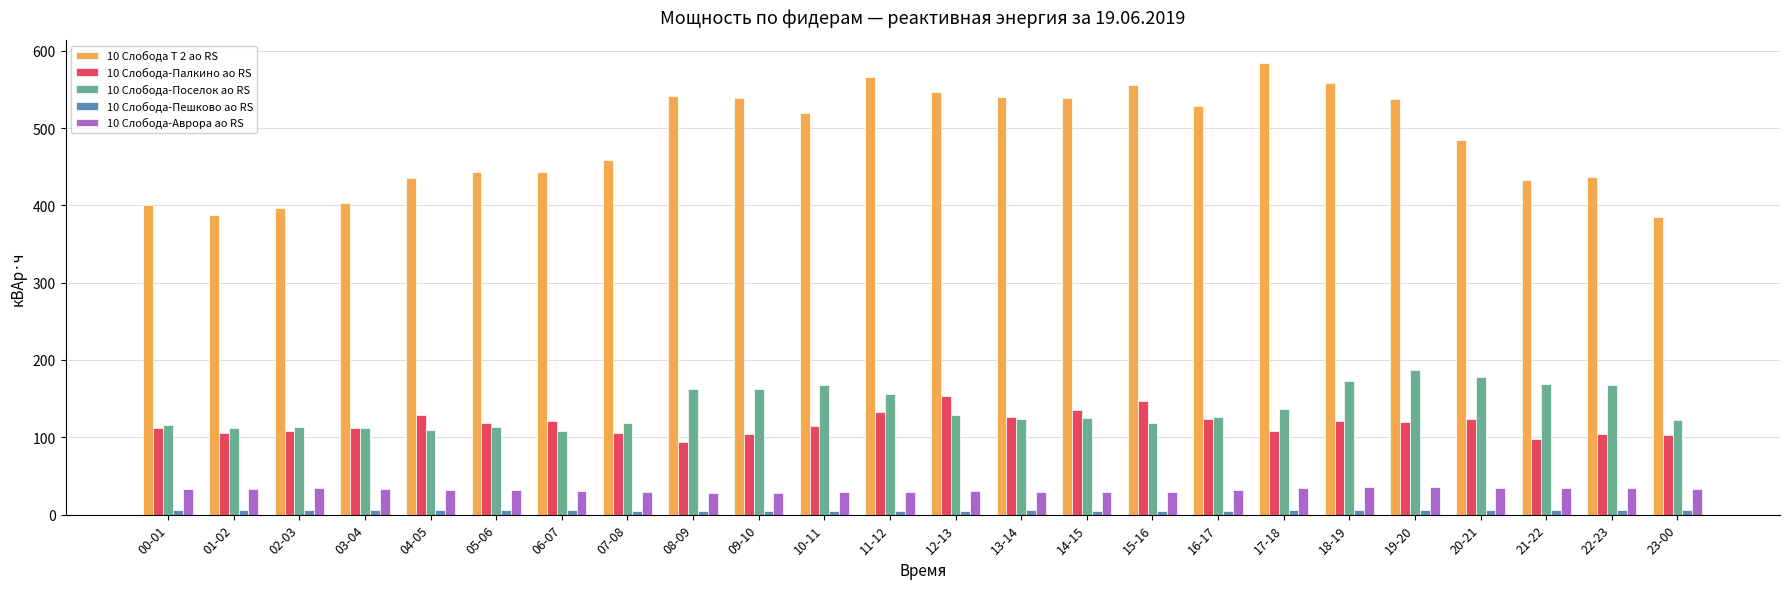

What is the label of the 9th bar from the right?

15-16